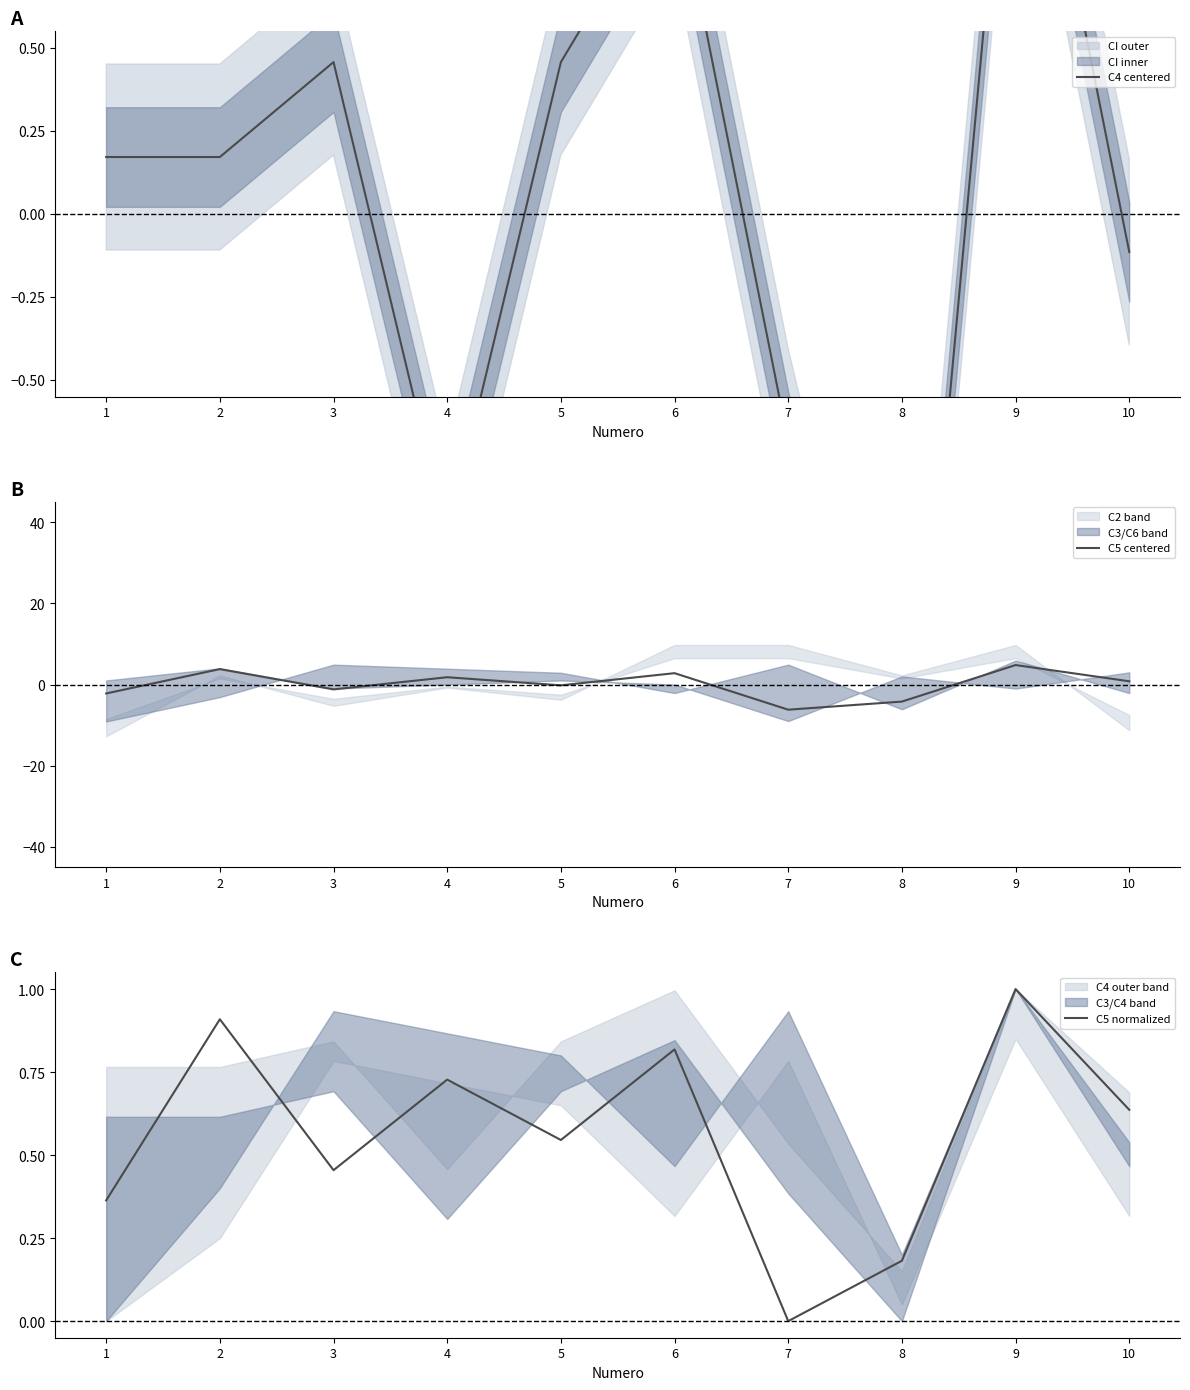

How many interior local peaks does the C5 centered series have?

4